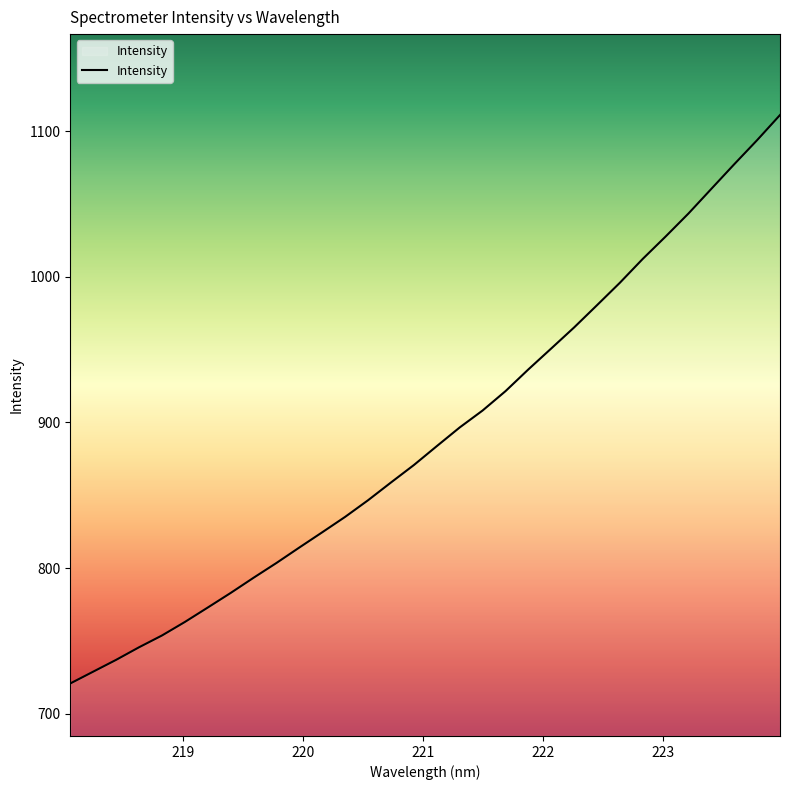

What is the greatest value displayed?

1111.1